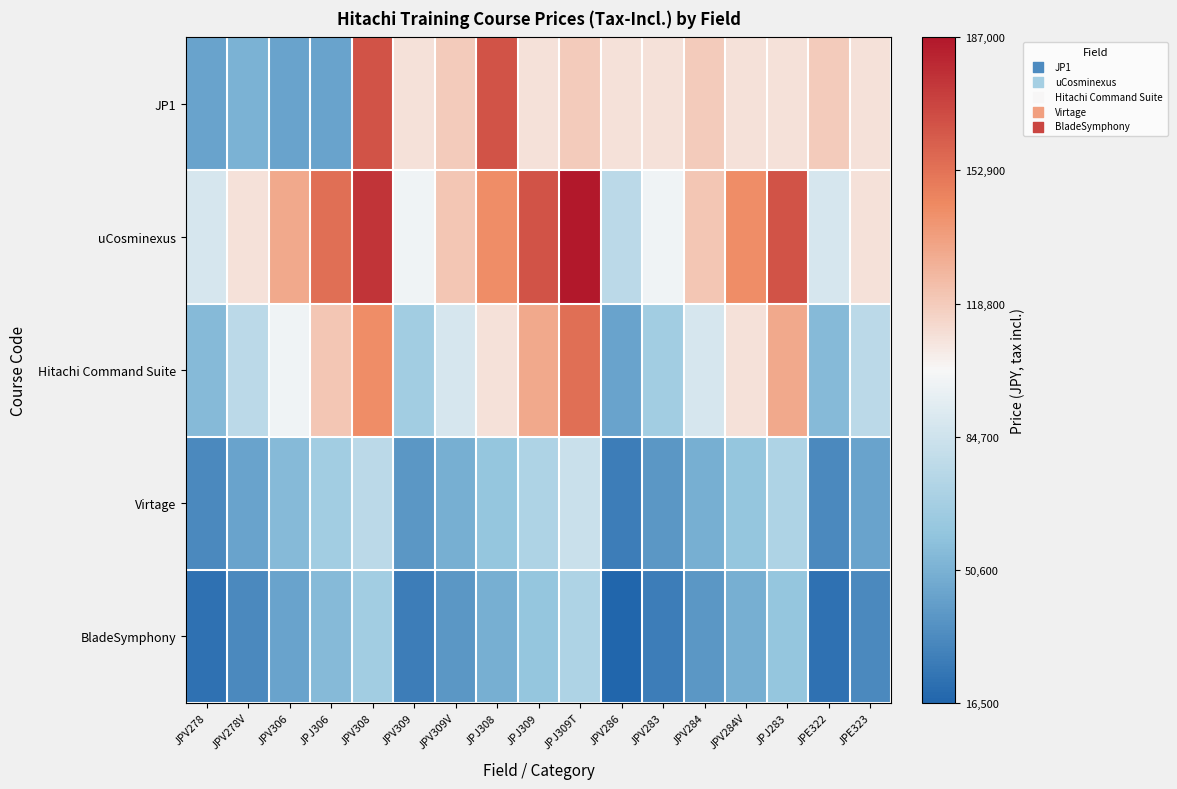

How many categories are shown in the chart?

17